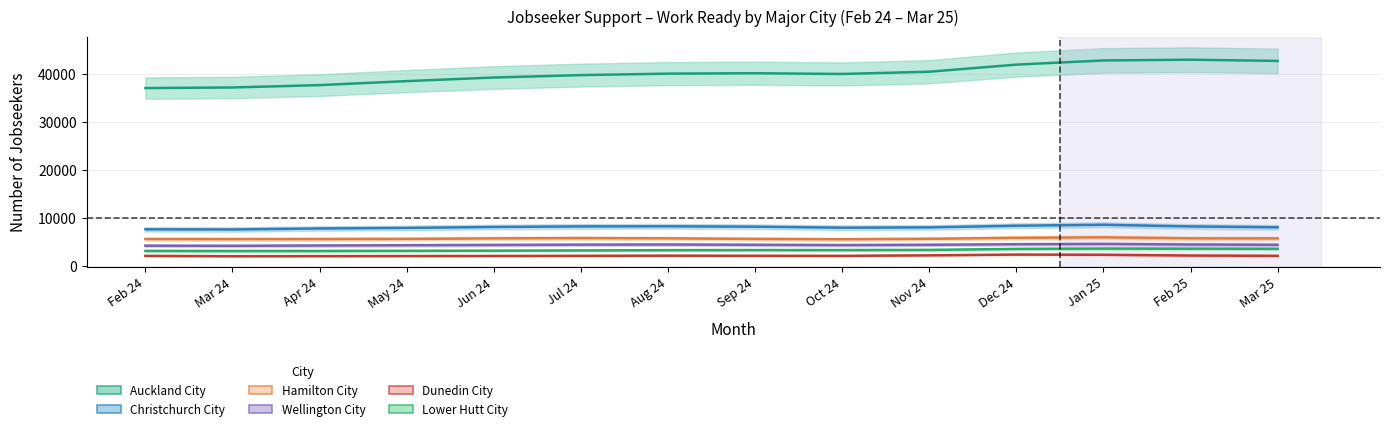

At which category is the sum across all series the highest?

Jan 25